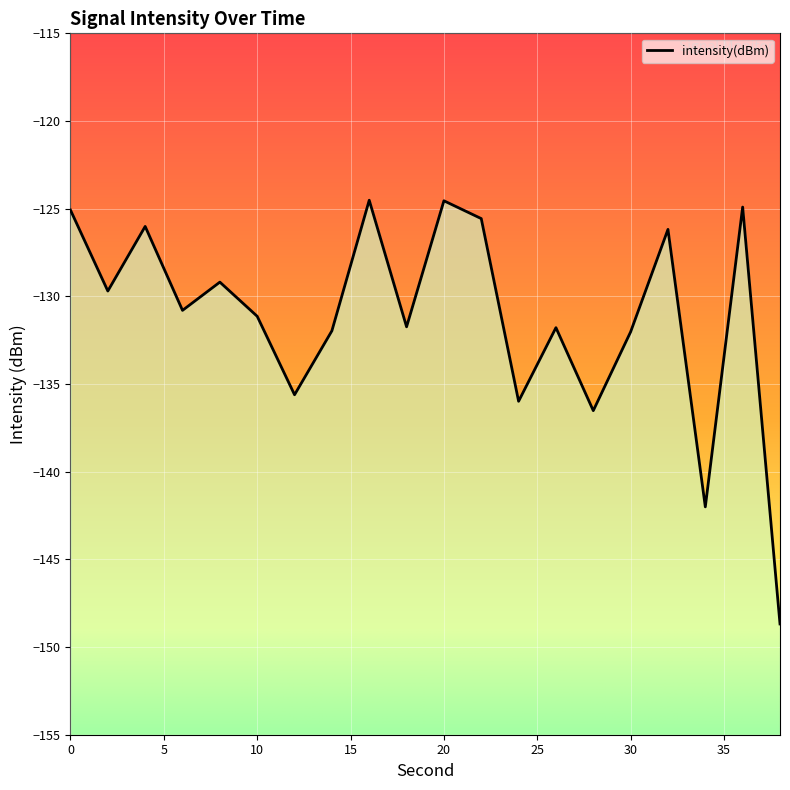

What is the smallest value displayed?

-148.7